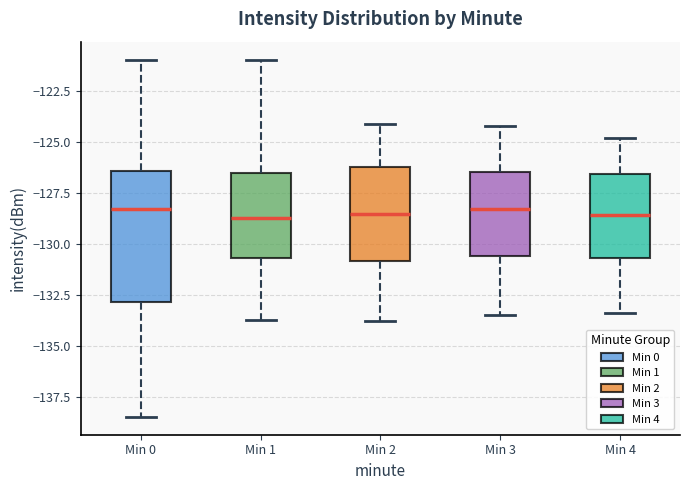

Where is the lower edge of the box for Min 1 on the y-axis? The values are not printed on the chart, so give them approximately, as read against the axis.

-130.5